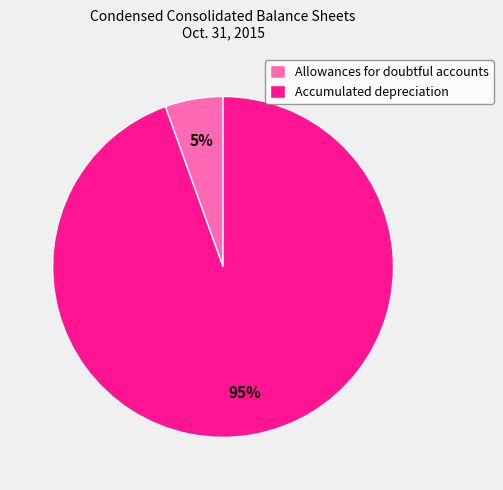

To the nearest percent, what is the combined percentage of Allowances for doubtful accounts and Accumulated depreciation?

100%